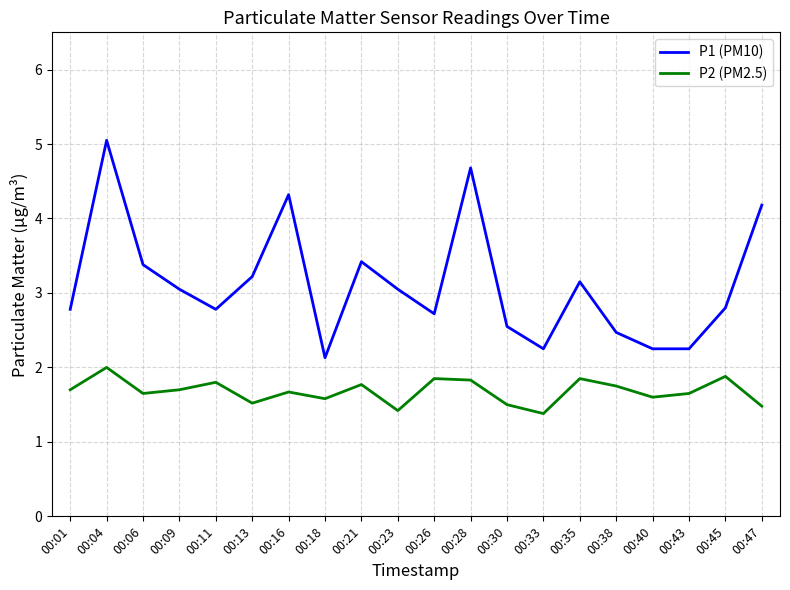

Is it true that P1 (PM10) equals 1.3 at 00:11?

False